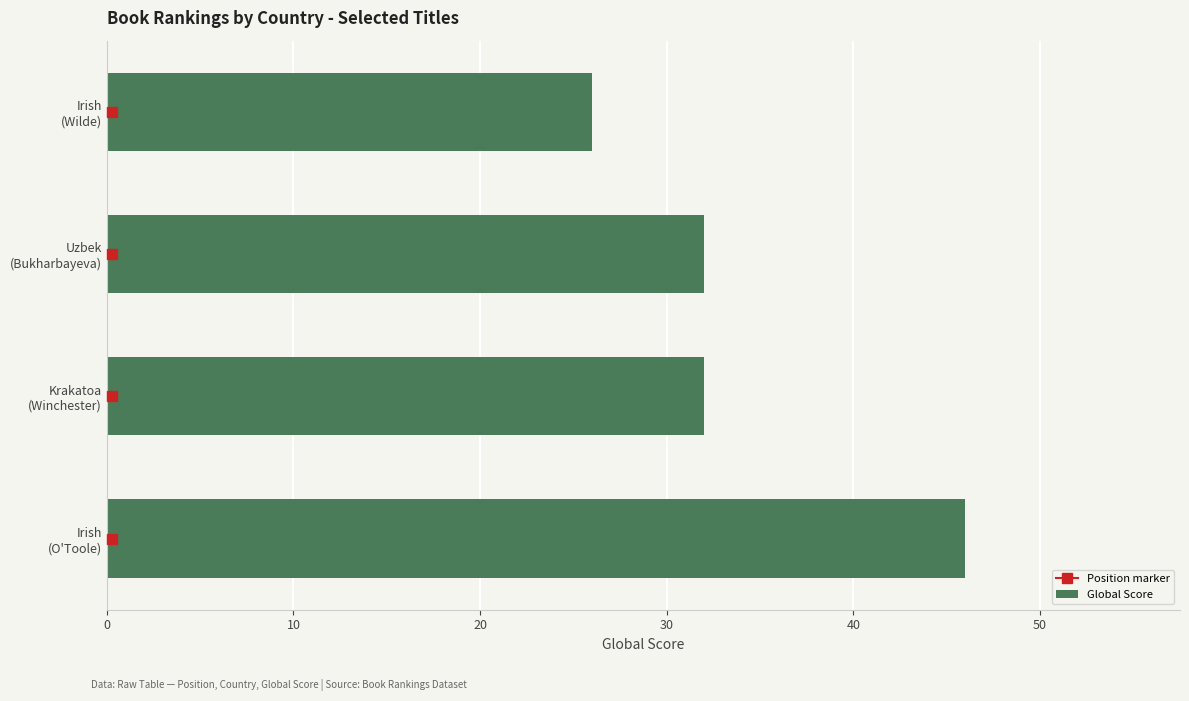

Are the bars grouped side by side (vs. stacked)?

No